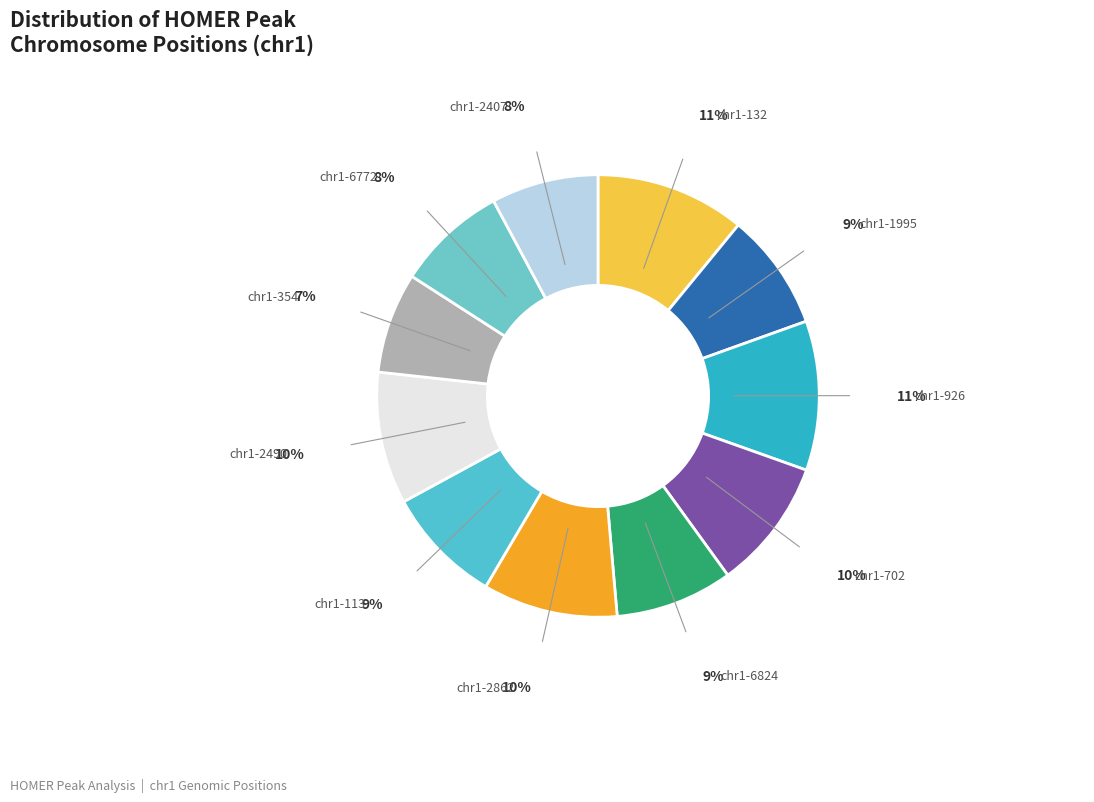

To the nearest percent, what is the difference between the largest and smallest slice percentages?

4%